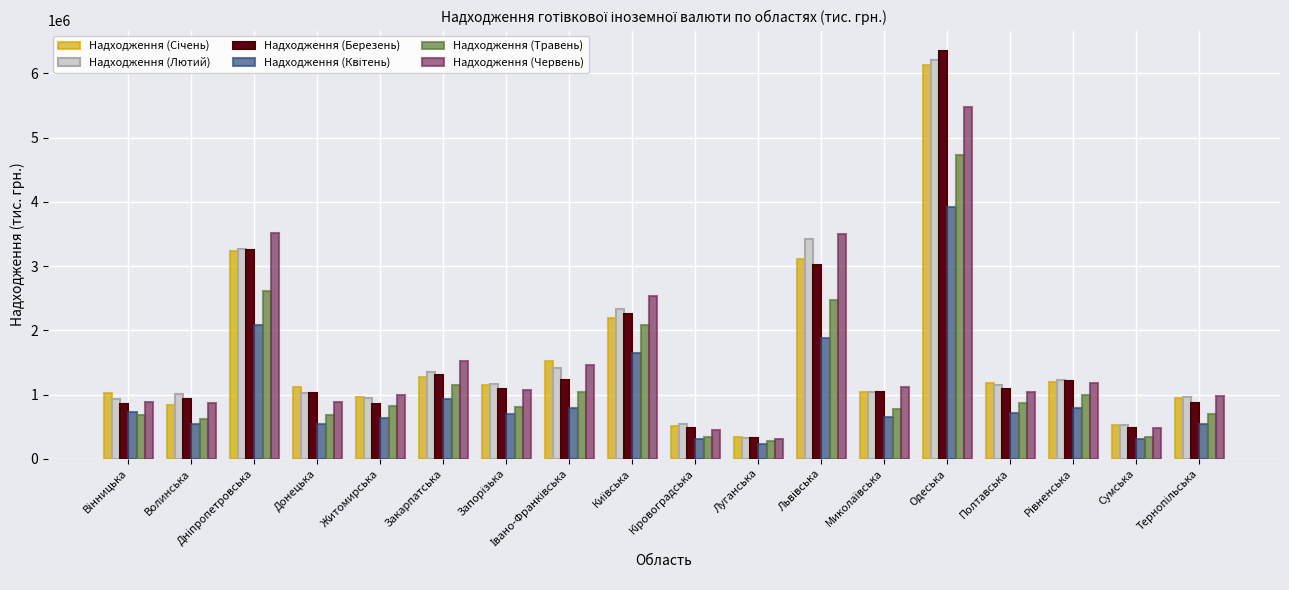

What is the spread (max minus min) of values at Полтавська?

471145.7